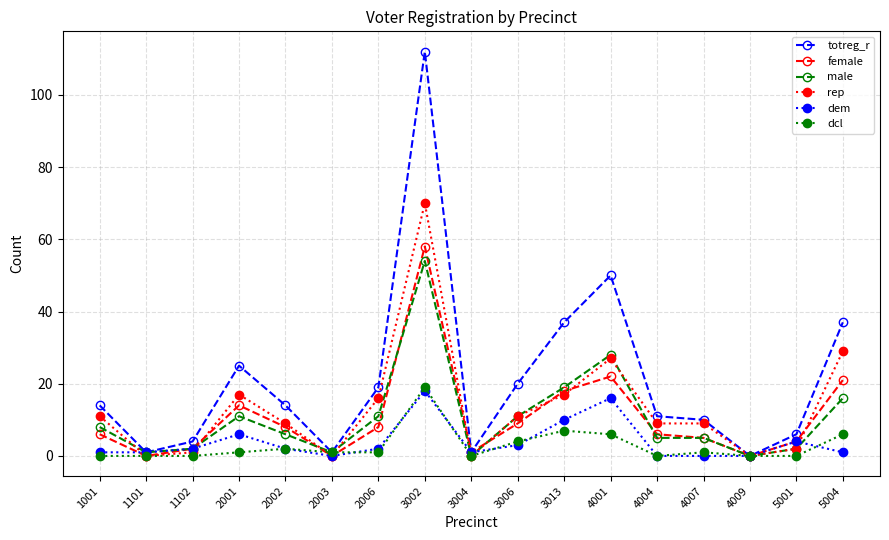

Is the value of female at 2006 greater than the value of male at 4007?

Yes